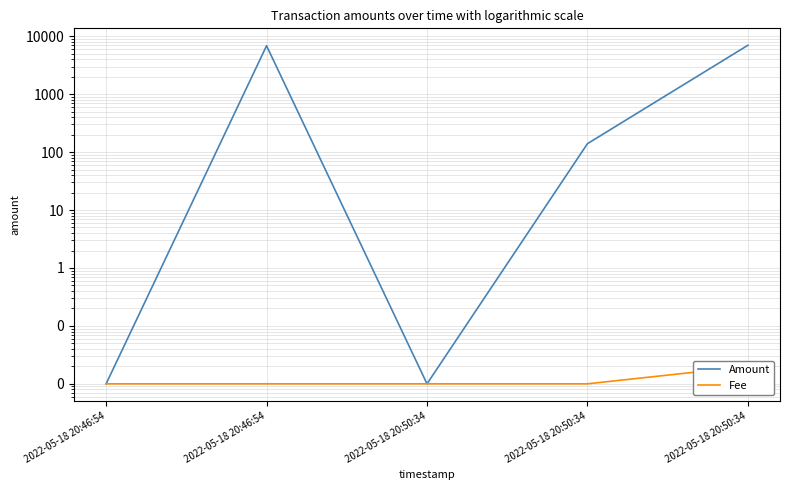

At which label does Amount first exceed 140?

2022-05-18 20:46:54